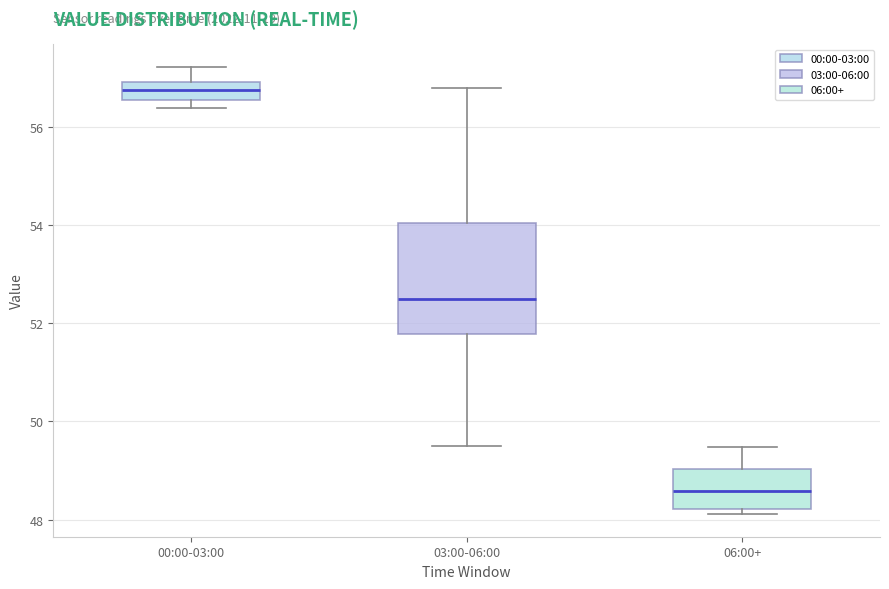

Where is the lower edge of the box for 06:00+ on the y-axis? The values are not printed on the chart, so give them approximately, as read against the axis.

48.2